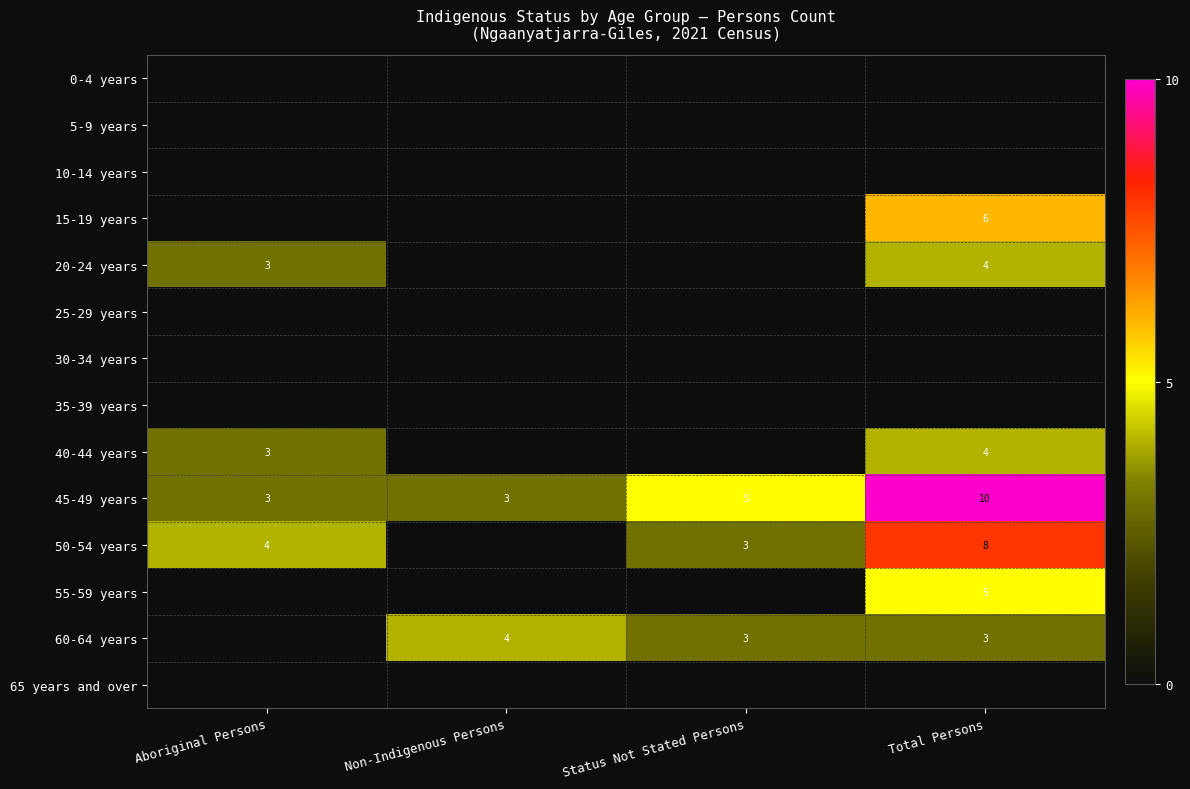

What is the difference between the 50-54 years values at Total Persons and Status Not Stated Persons?

5